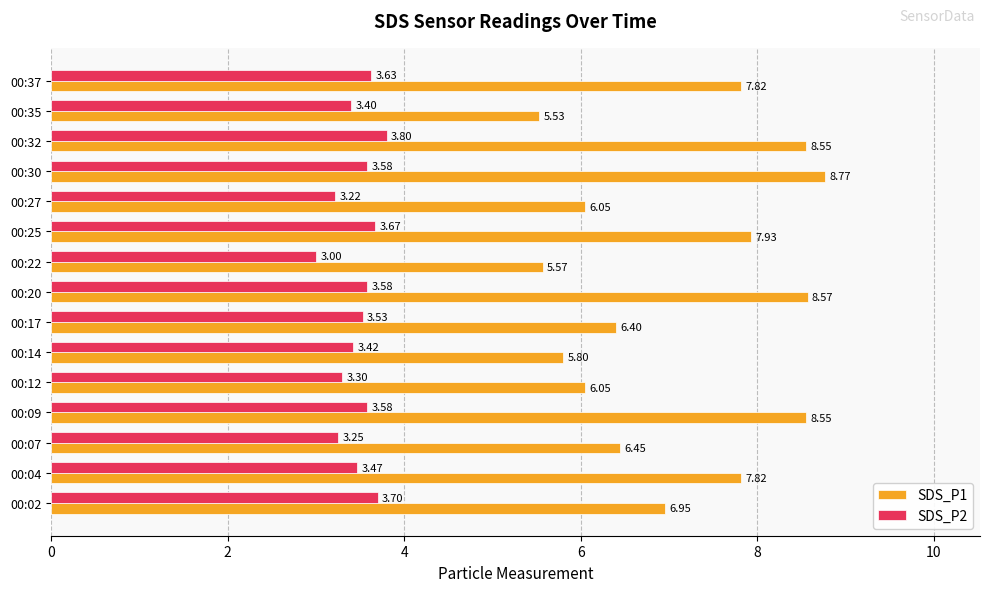

What is the maximum value shown in the chart?

8.8